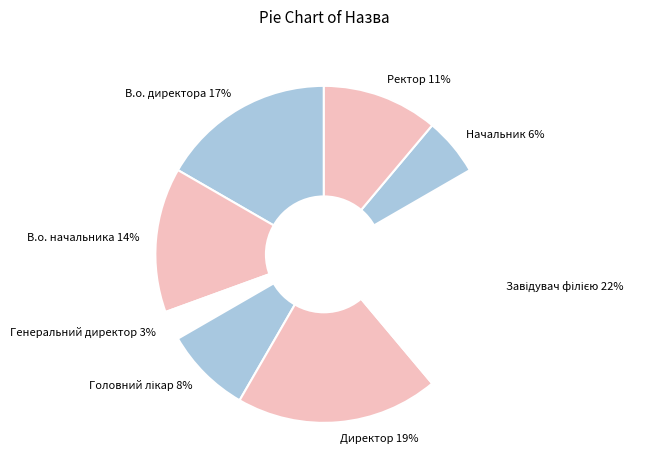

Which category has the smallest portion of the pie?

Генеральний директор